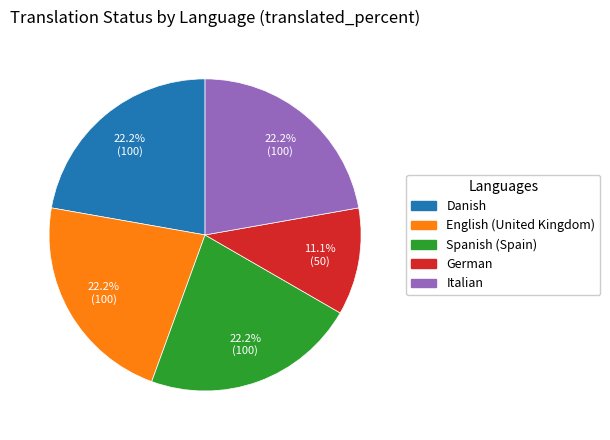

To the nearest percent, what portion does Italian represent?

22%